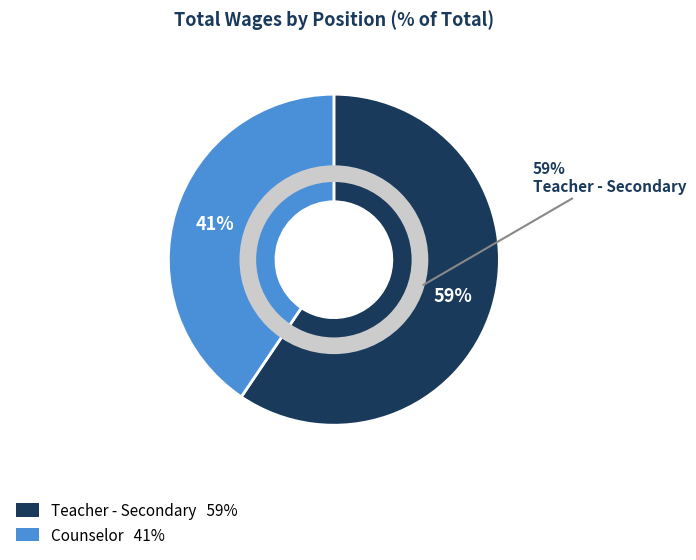

Which category accounts for the majority?

Teacher - Secondary